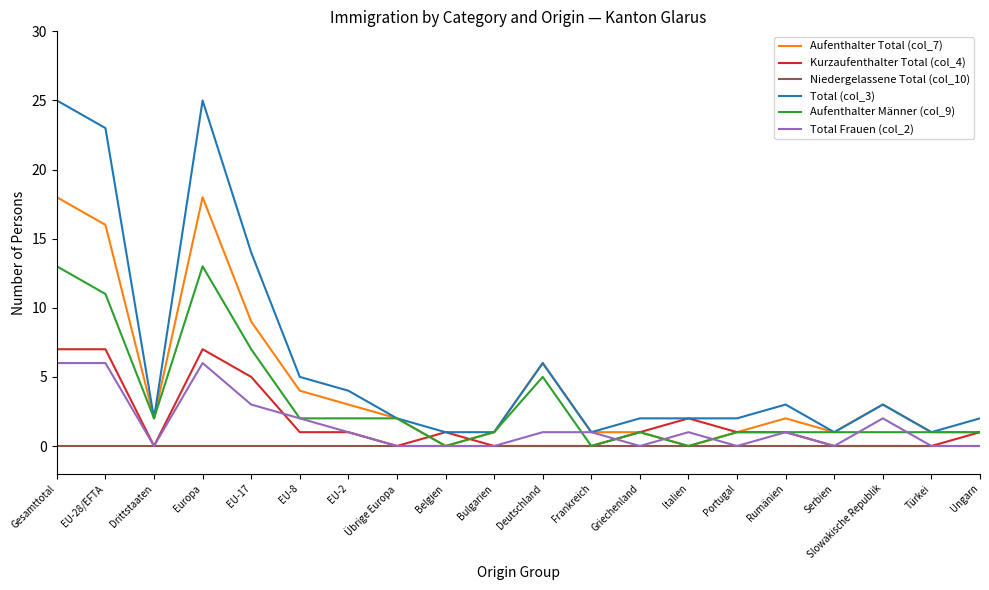

Is this an area chart (filled region under the line)?

No